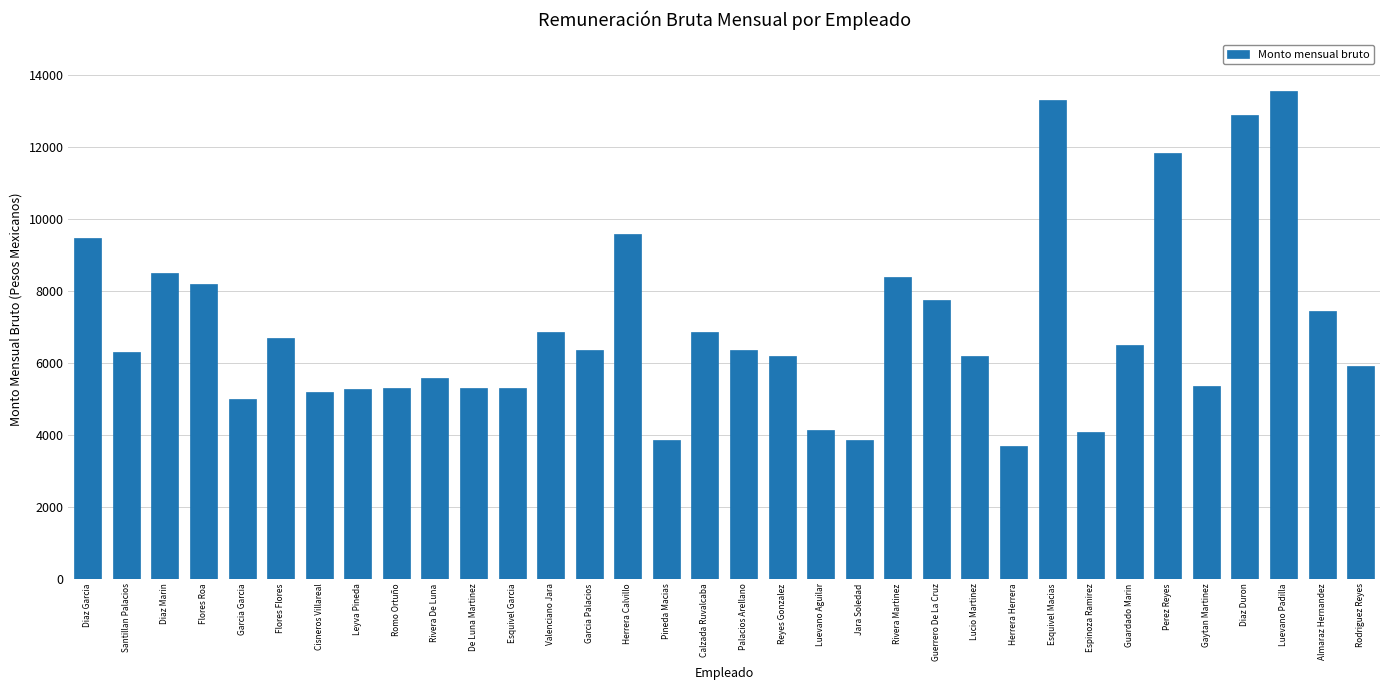

Approximately how many times larger is the value at Herrera Calvillo compared to Cisneros Villareal?

1.8